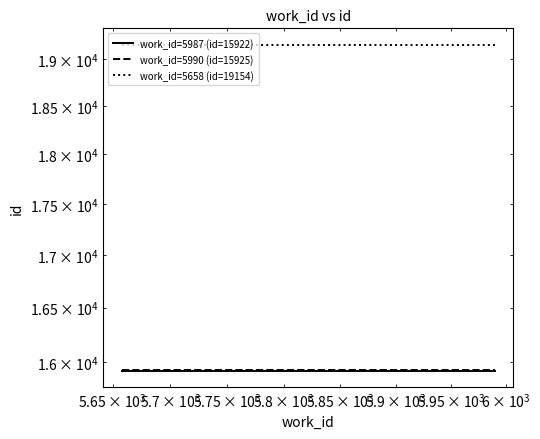

Is the value of work_id=5987 (id=15922) at $\mathdefault{10^{4}}$ greater than the value of work_id=5658 (id=19154) at $\mathdefault{10^{4}}$?

No